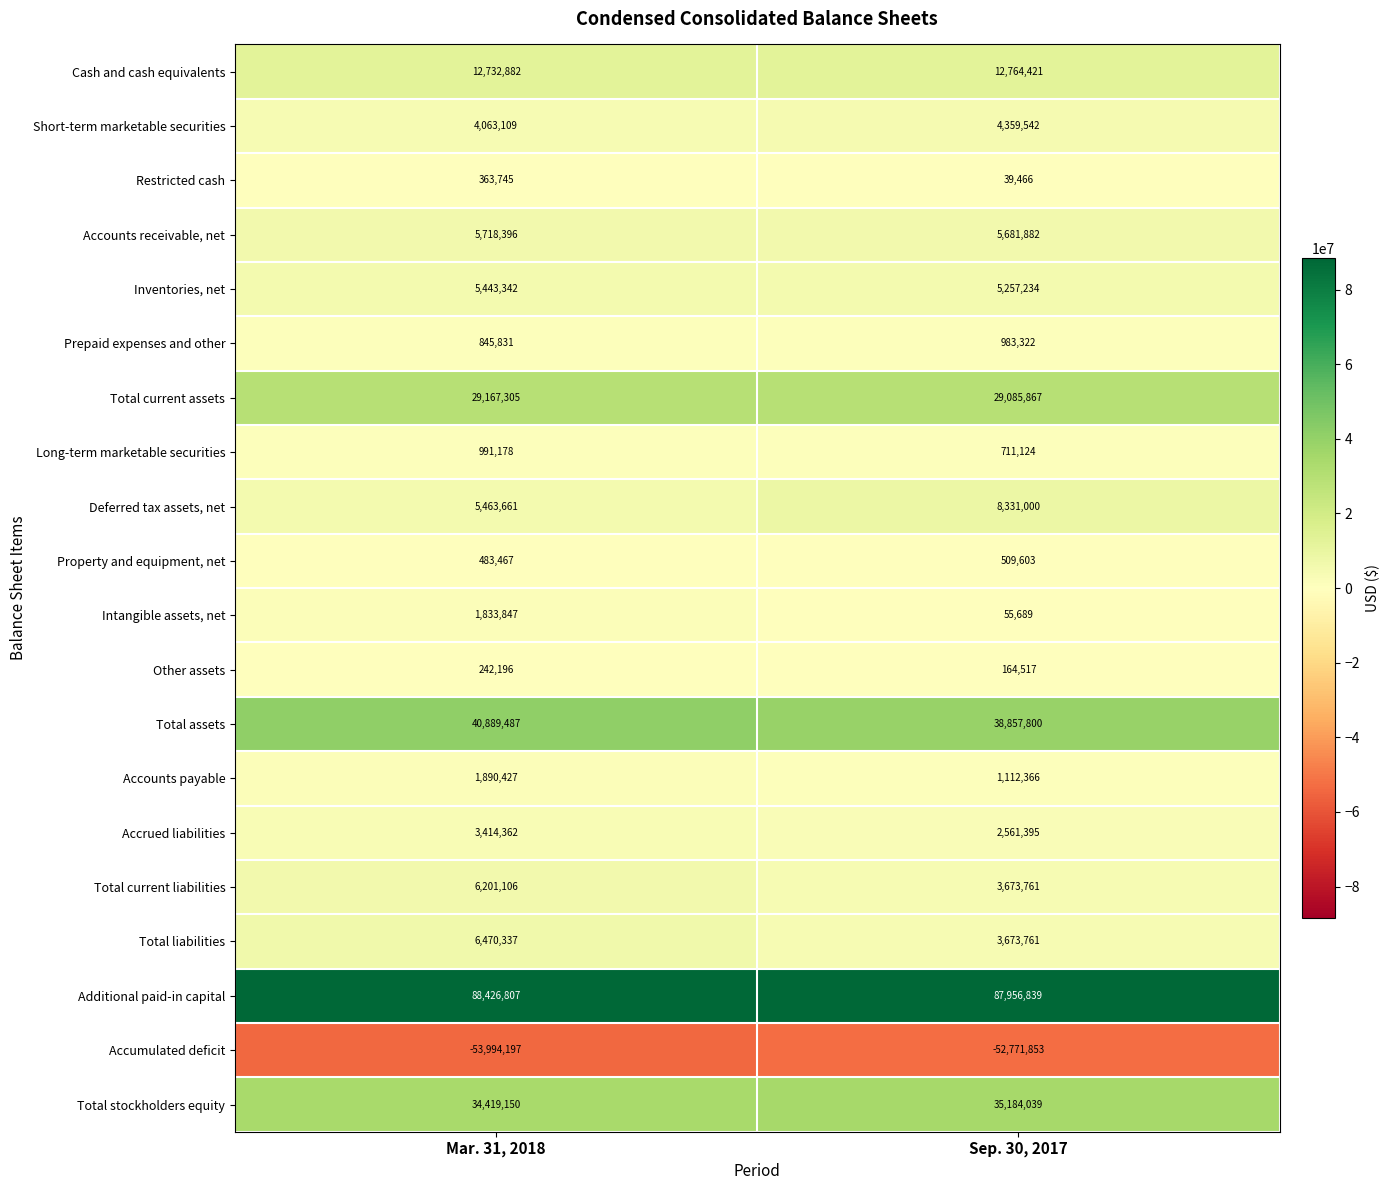

At how many categories does at least one series exceed 31865686?

2